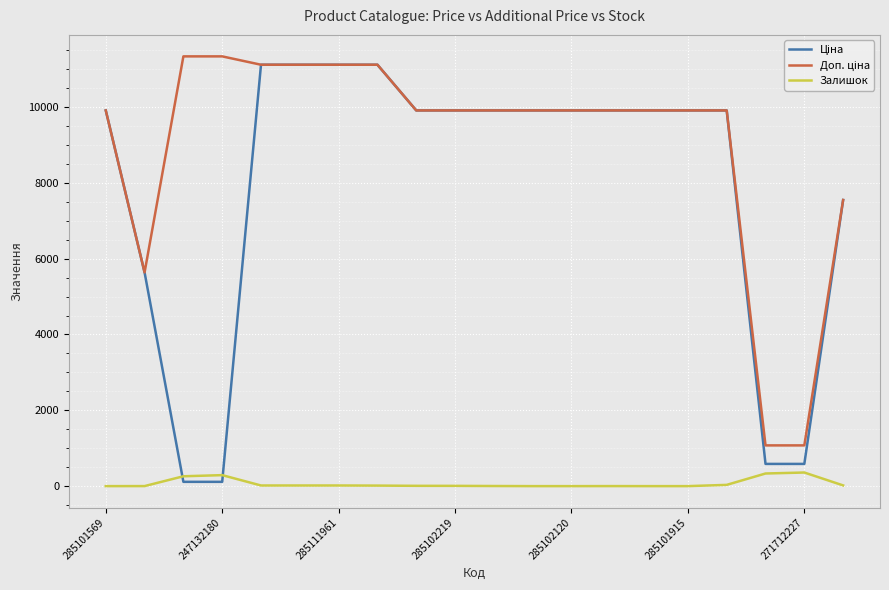

The Залишок series shows 359.0 at 271712227. True or false?

True